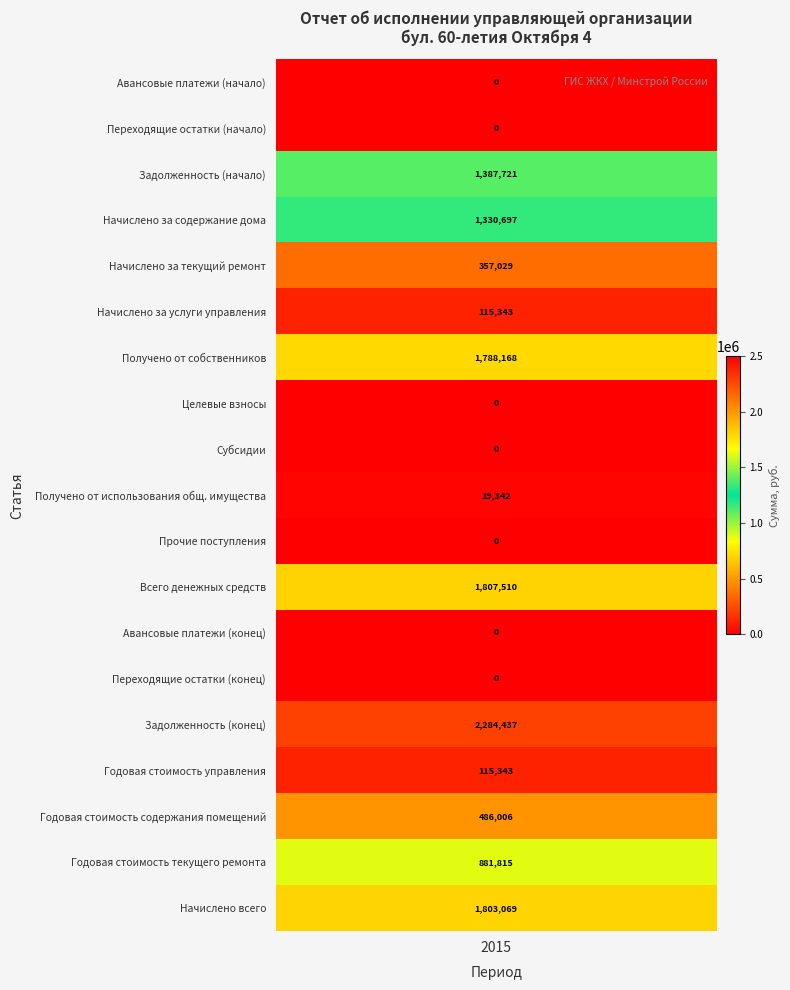

The value of Годовая стоимость содержания помещений at 1 is 322870.8. True or false?

False